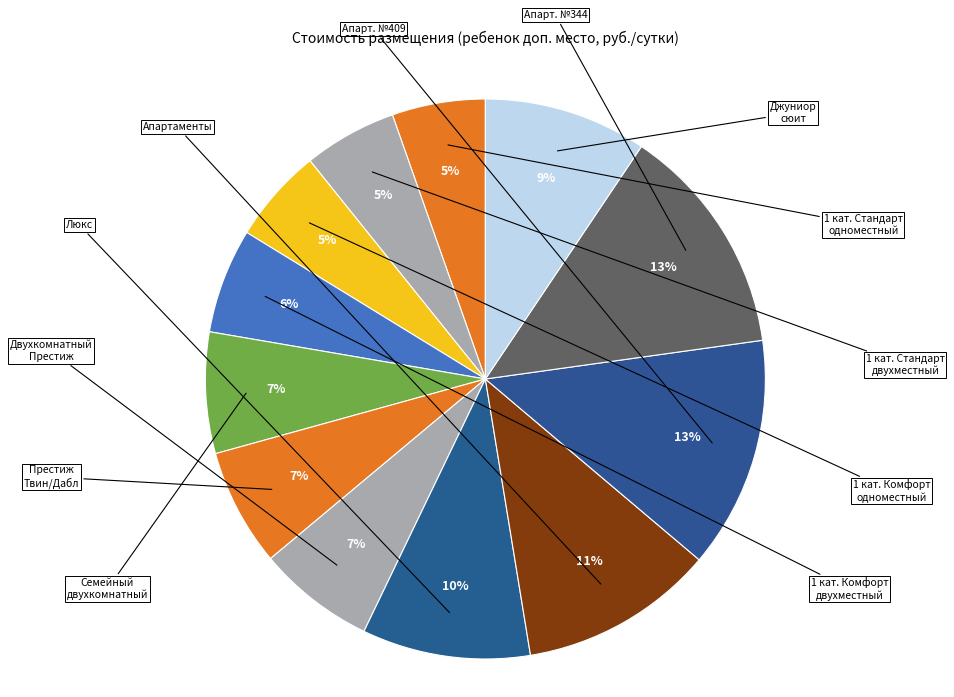

What is the smallest slice in the pie chart?

Одноместный 1 кат. Стандарт